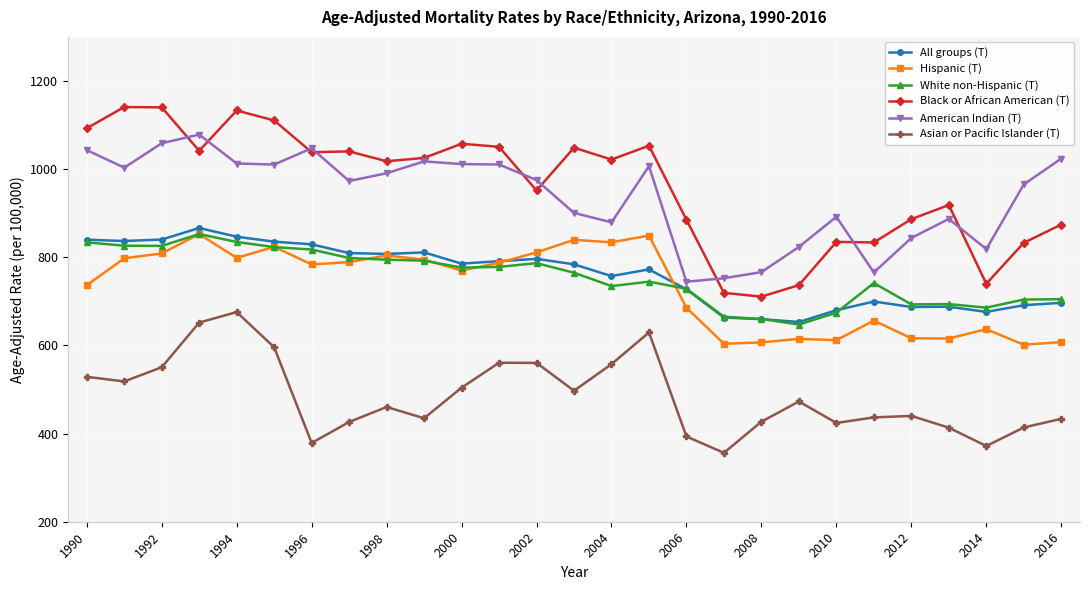

What is the greatest value displayed?

1140.9